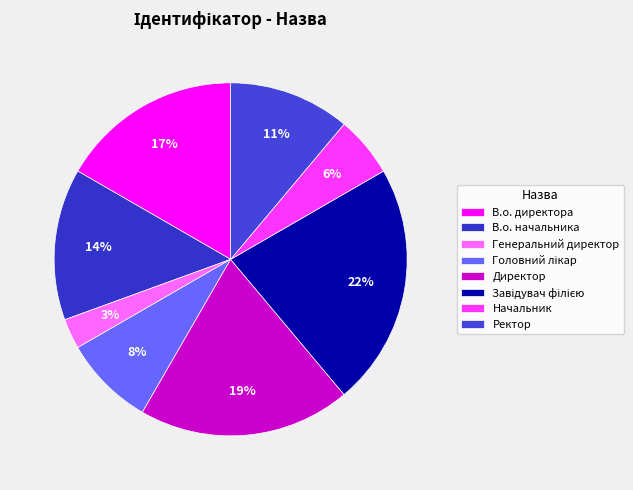

To the nearest percent, what is the combined percentage of Завідувач філією and Директор?

42%